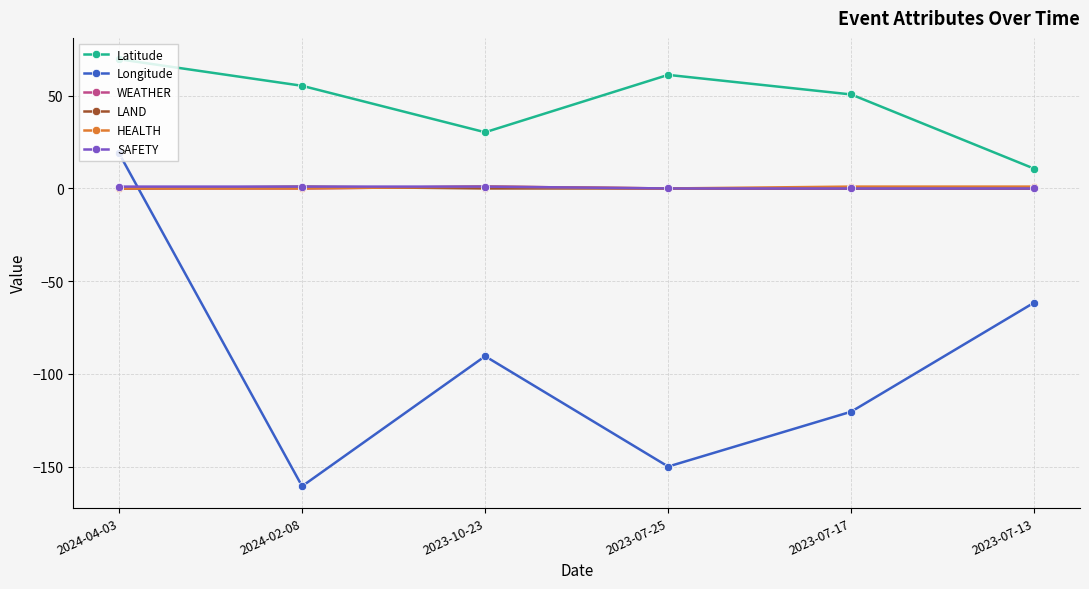

What is the label of the 6th point from the right?

2024-04-03